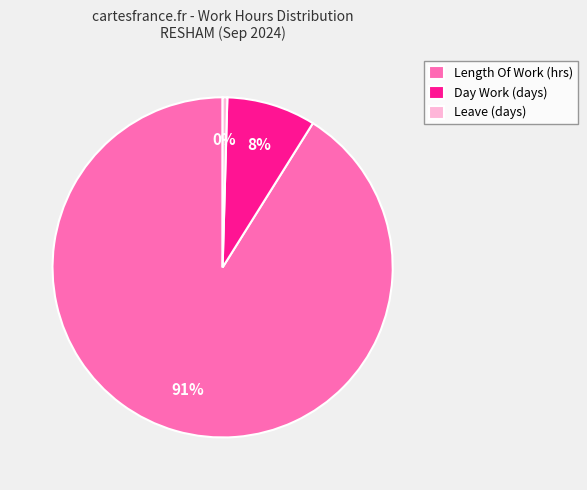

What is the largest slice in the pie chart?

Length Of Work (hrs)